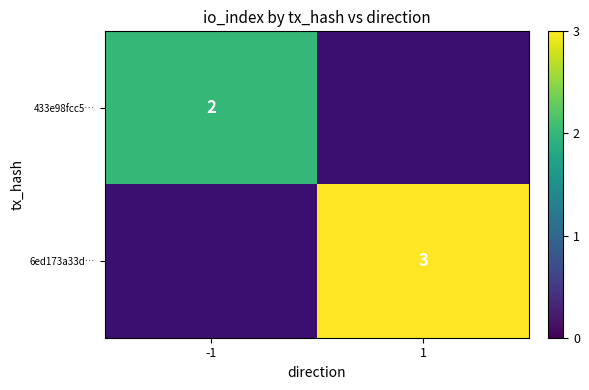

Between -1 and 1, which is larger?

1